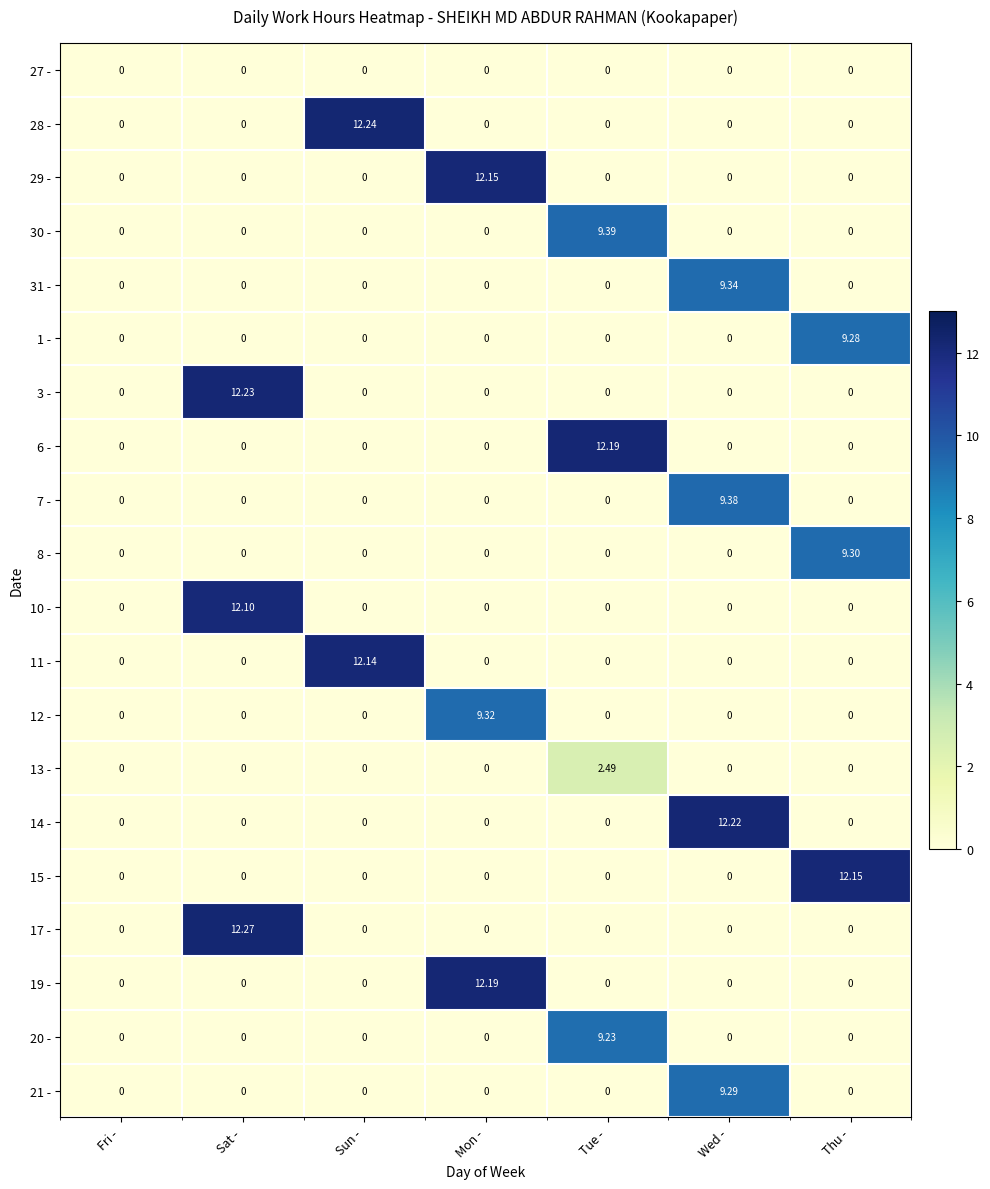

At which category does the chart reach its peak across all series?

Sat -